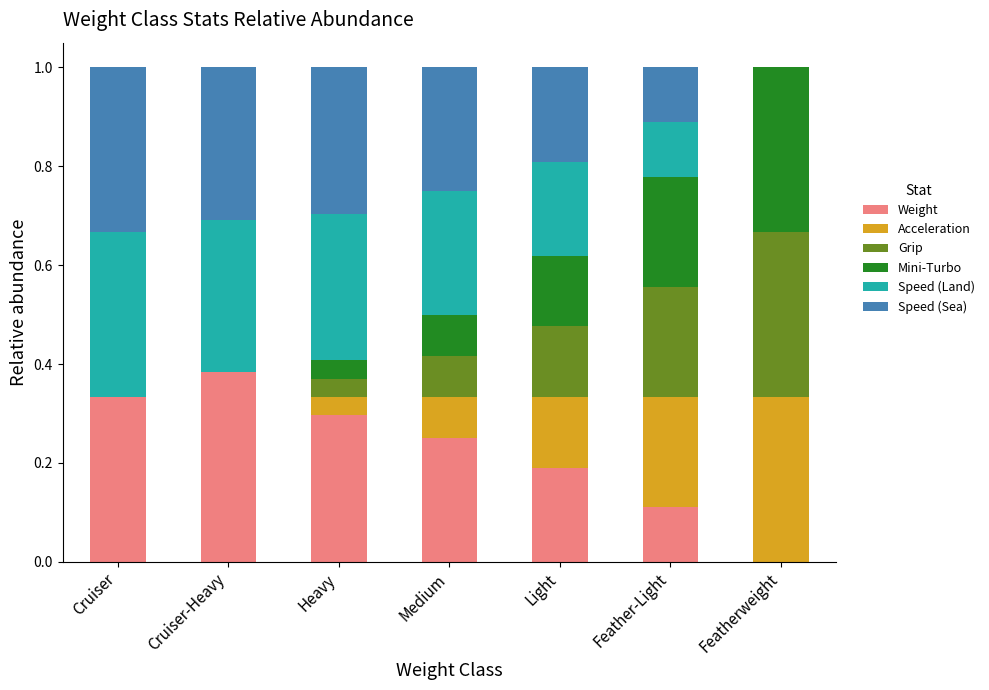

What is the total value across all series at Light?

1.0